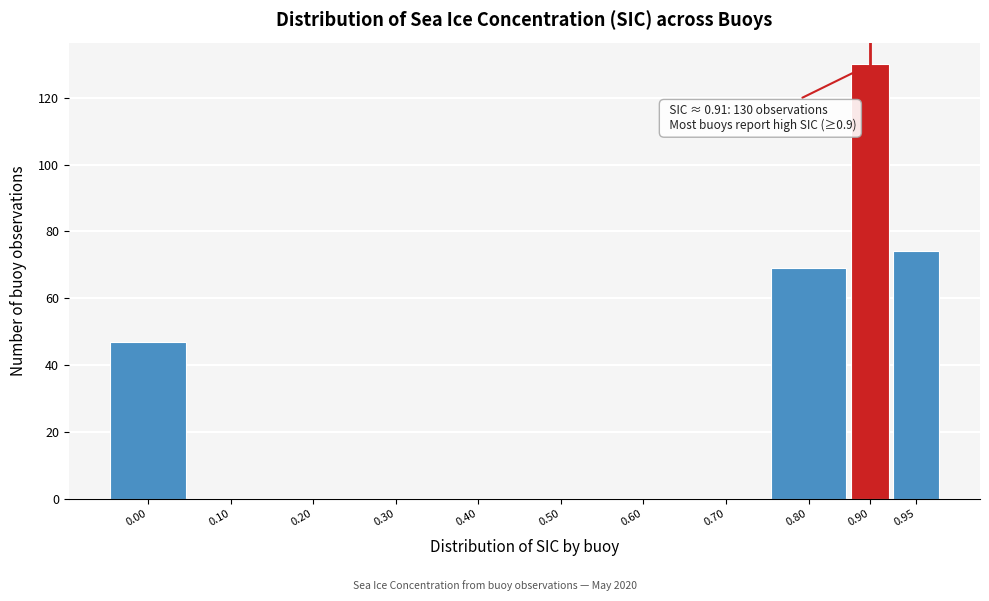

Reading left to right, what are all the values shown in this chart?

0.00=47	0.10=0	0.20=0	0.30=0	0.40=0	0.50=0	0.60=0	0.70=0	0.80=69	0.90=130	0.95=74